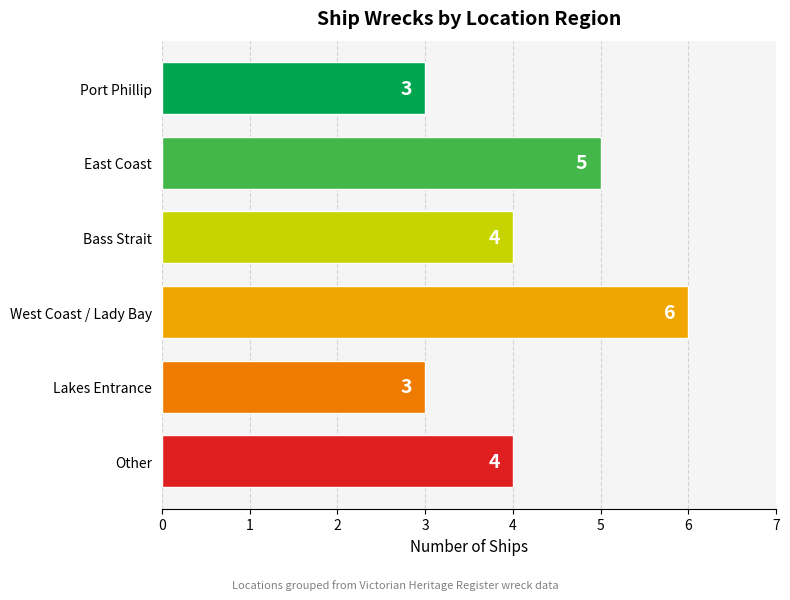

What is the minimum value shown in the chart?

3